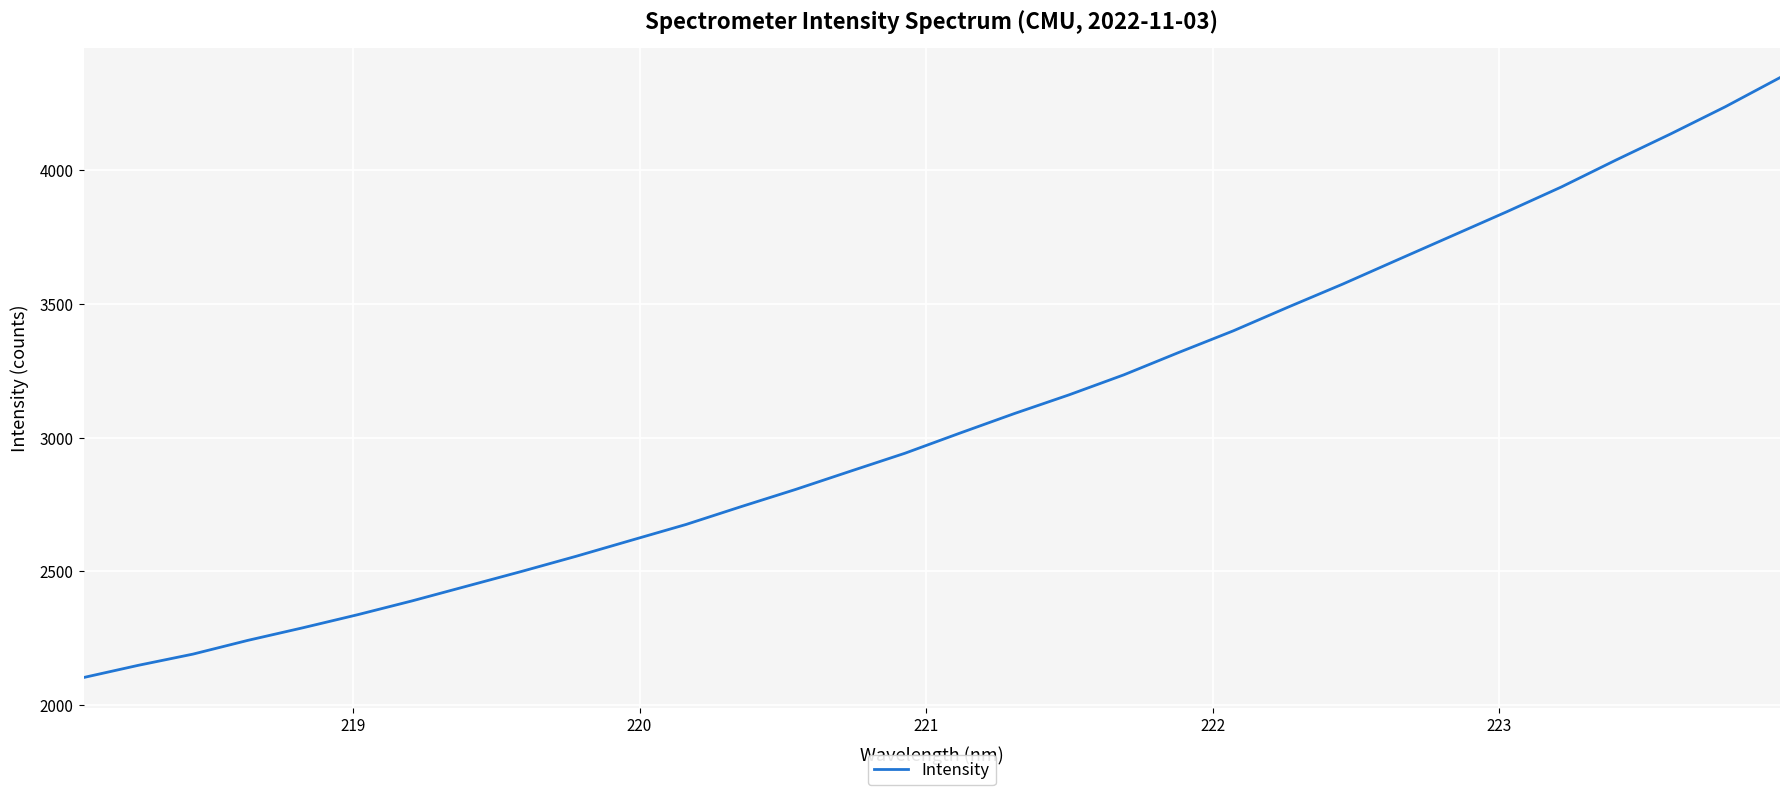

What is the minimum value shown in the chart?

2102.7